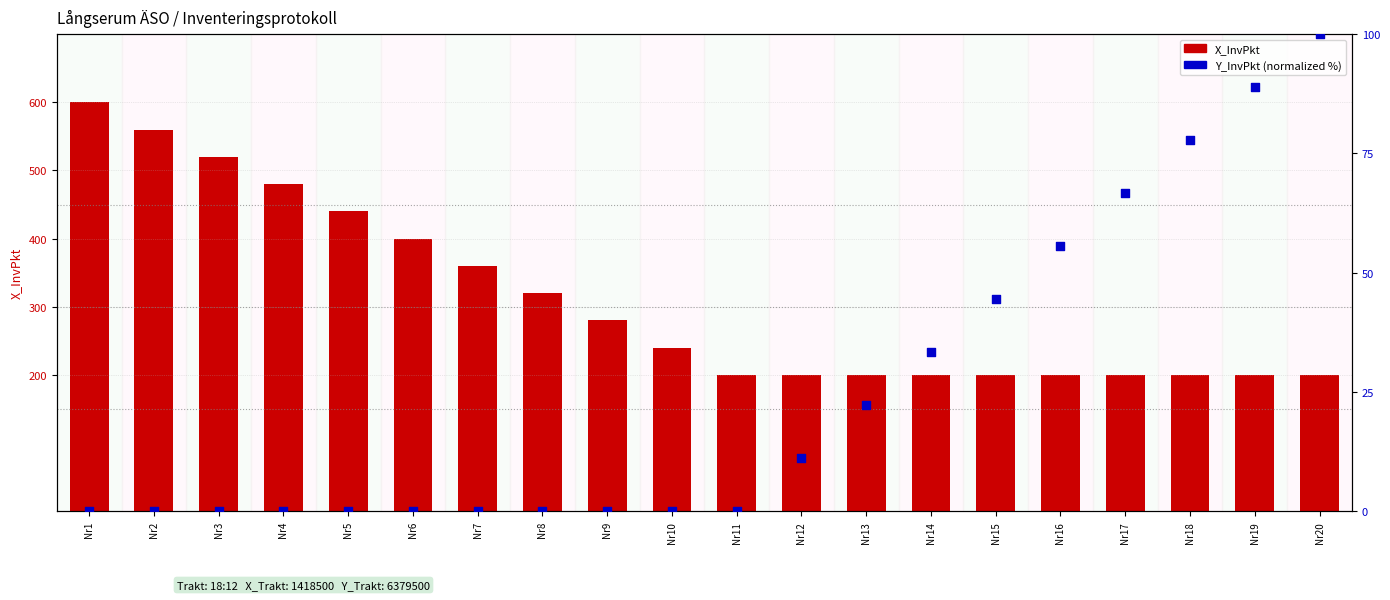

Which series contains the lowest Y value?

Y_InvPkt (norm %)